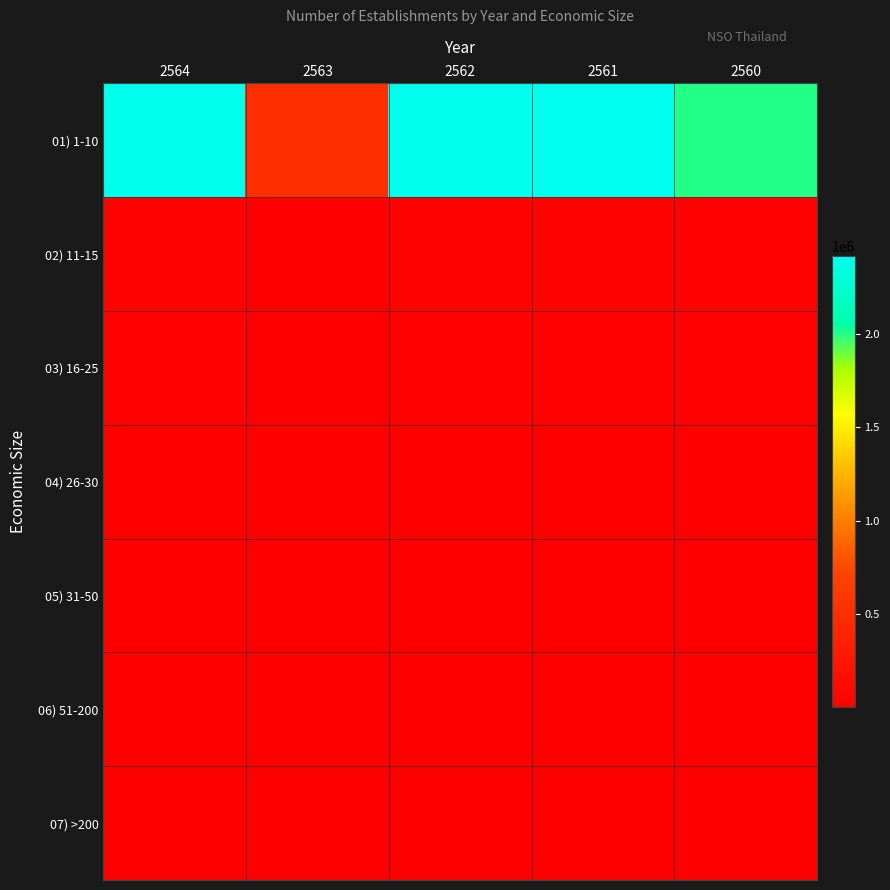

At 2563, list the series in order from smallest to largest.

04) 26-30, 07) >200, 05) 31-50, 06) 51-200, 03) 16-25, 02) 11-15, 01) 1-10